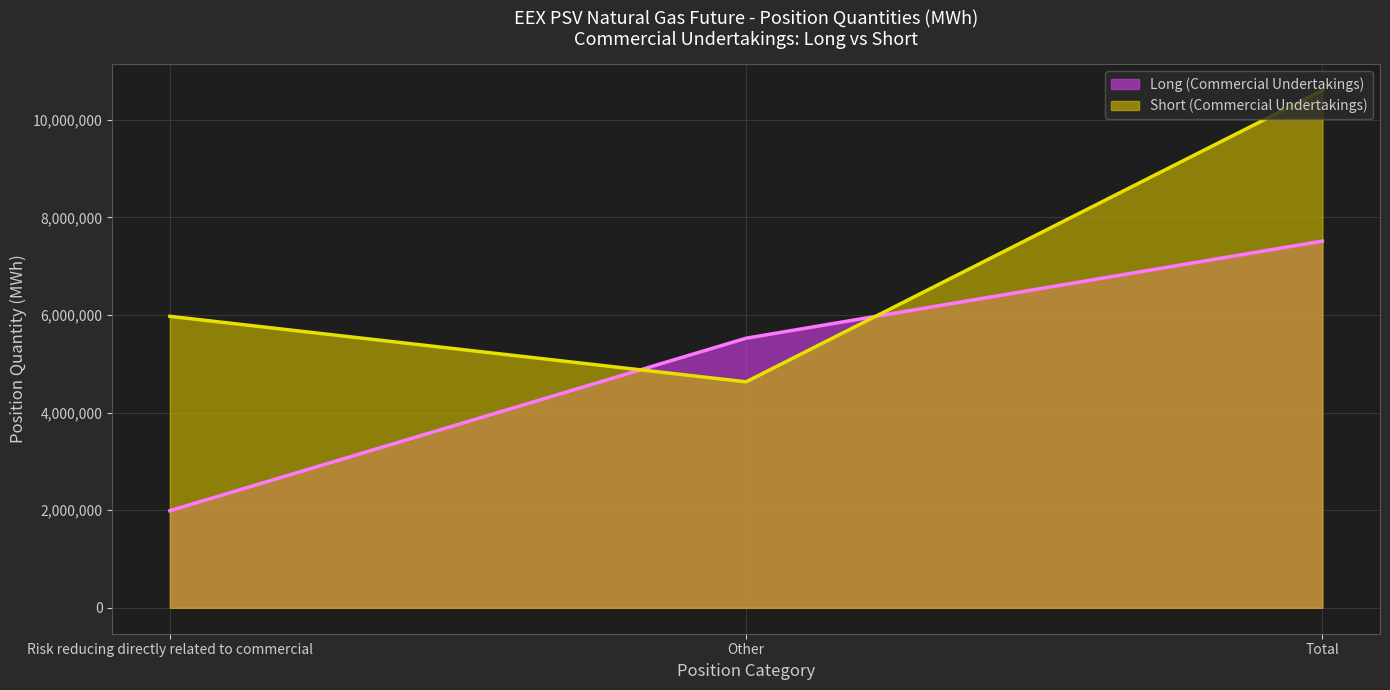

The value of Long (Commercial Undertakings) at Risk reducing directly related to commercial is 1989648. True or false?

True